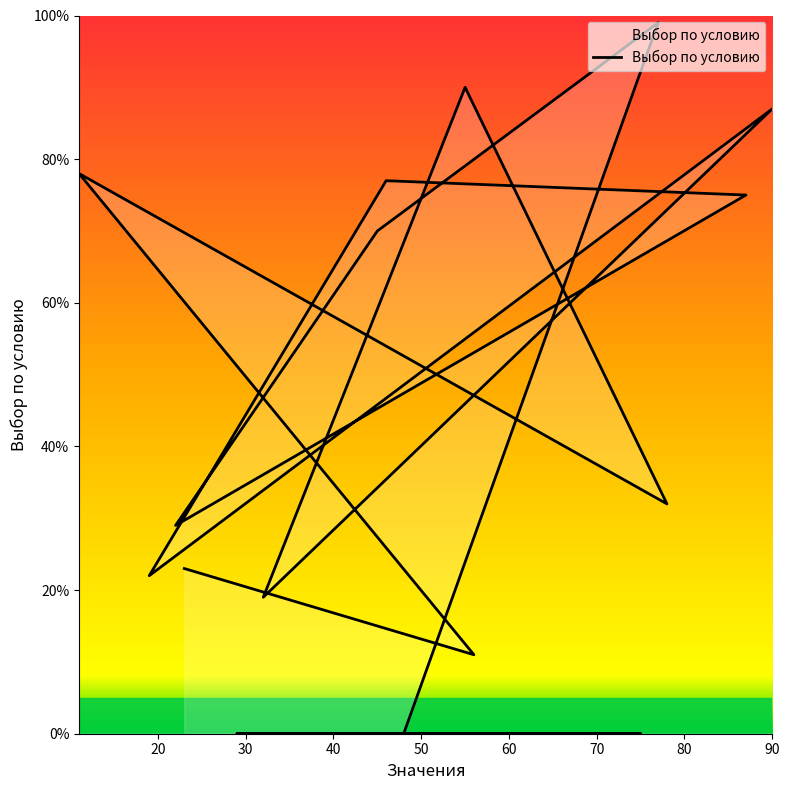

How many data points are above 29?

8